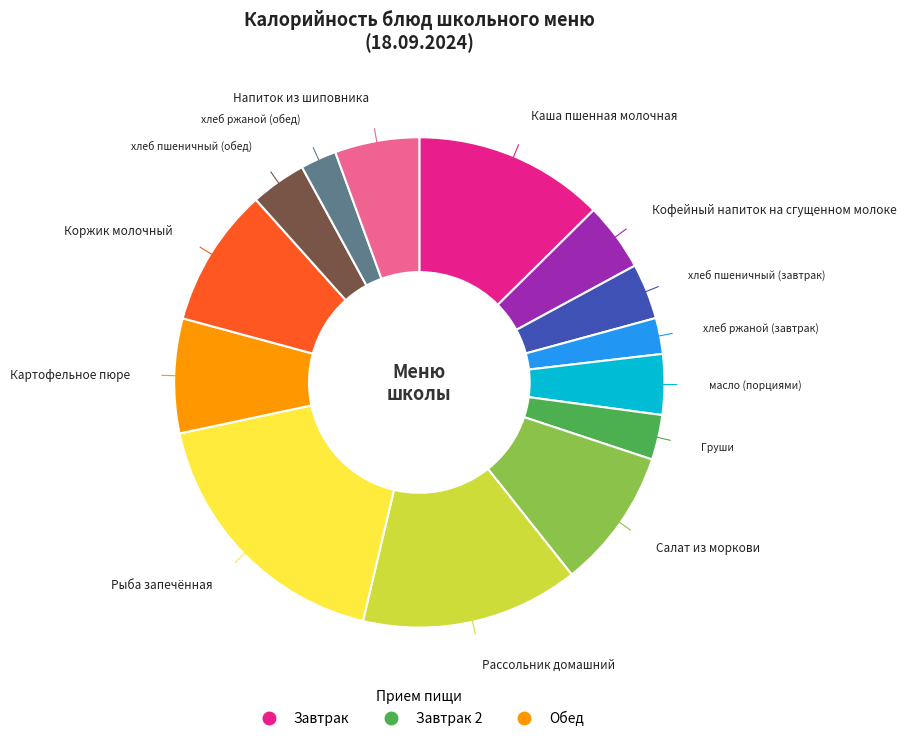

Does any single category account for the majority?

No